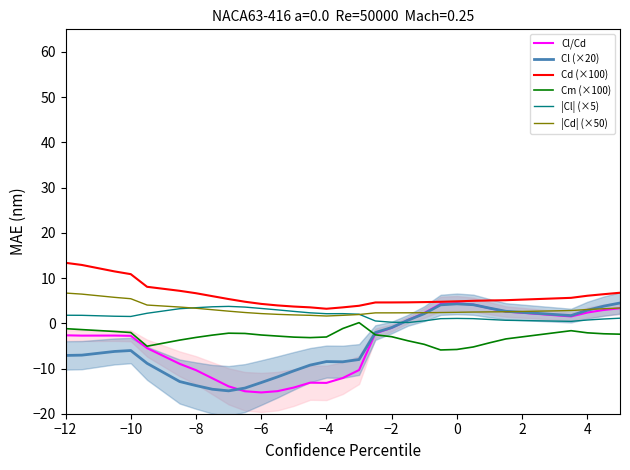

Which series has the largest total across all categories?

Cd (×100)